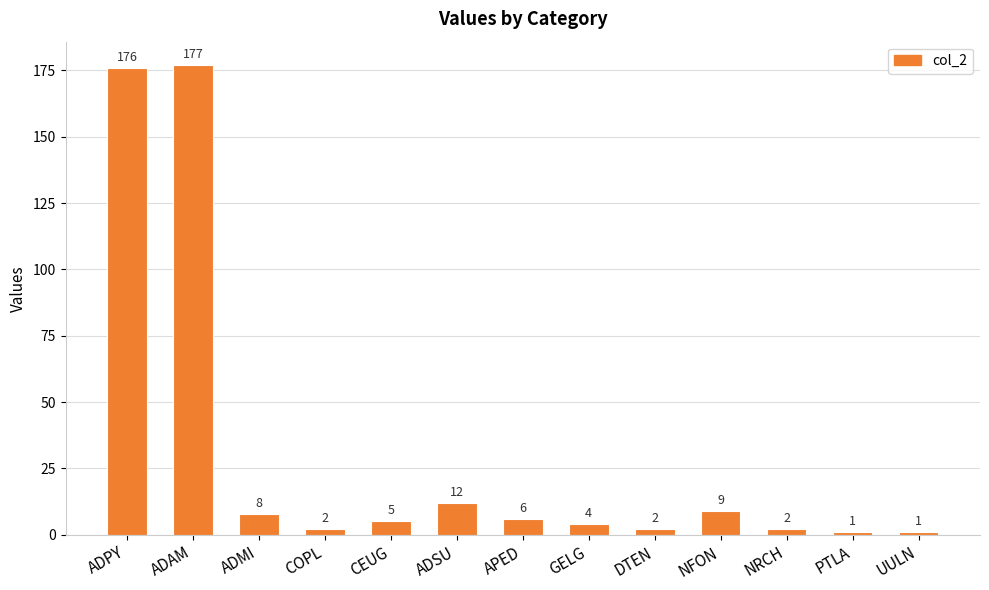

What is the label of the 7th bar from the right?

APED